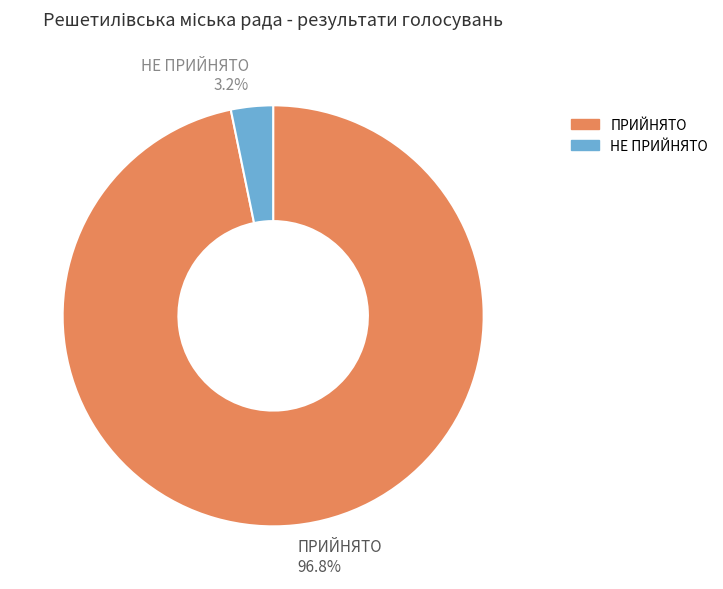

What percentage is the НЕ ПРИЙНЯТО slice, to the nearest percent?

3%